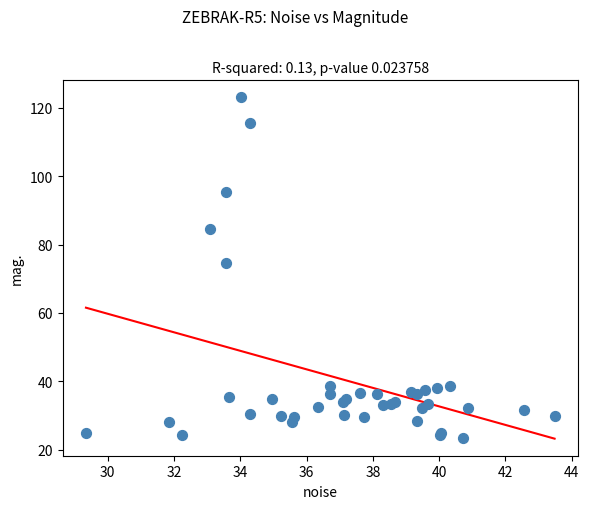

What Y value in the scatter plot is closest to 73?

74.5